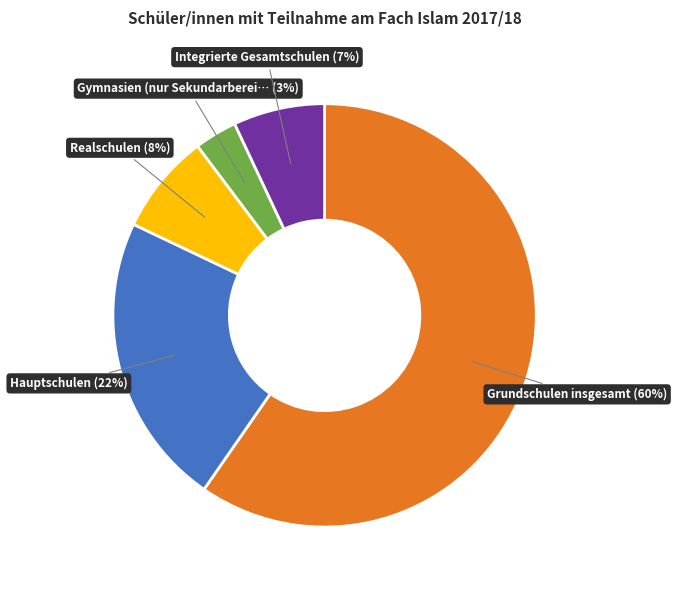

Does any single category account for the majority?

Yes